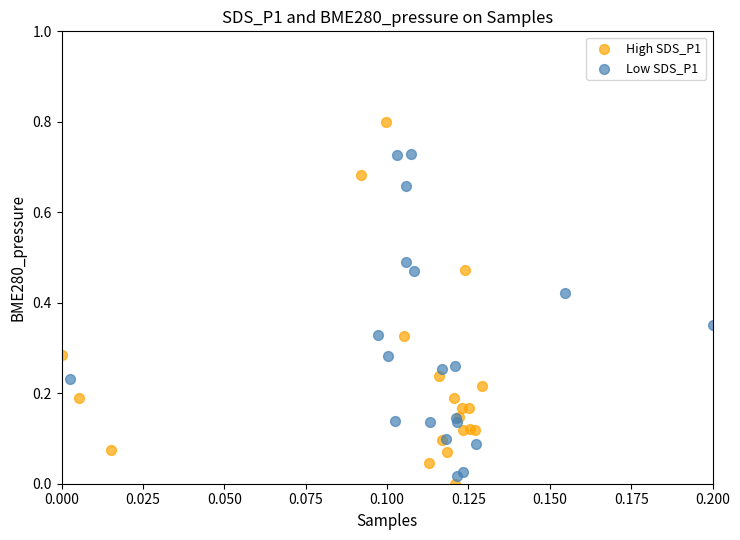

Which series has the widest spread of Y values?

High SDS_P1